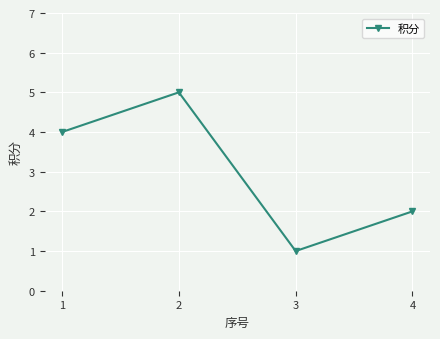

What is the value of the 3rd point from the left?

1